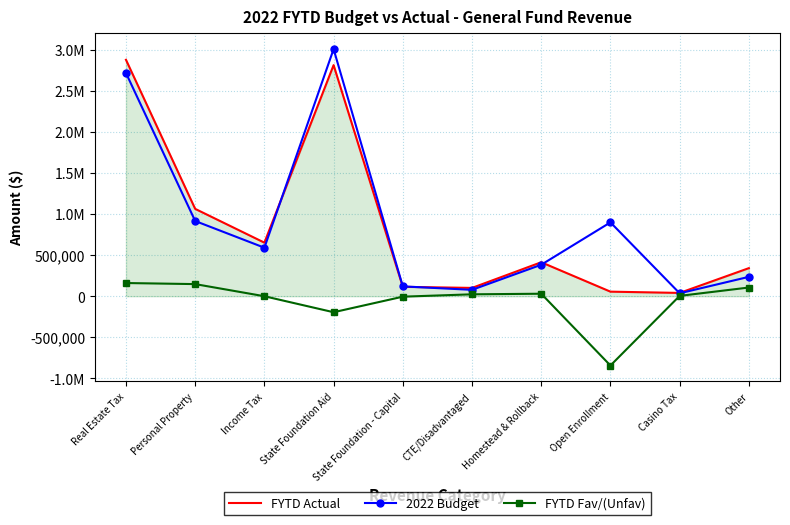

Reading right to left, list all the values displayed in this chart.

FYTD Actual: Other=342280.7	Casino Tax=40420.3	Open Enrollment=55837.7	Homestead & Rollback=414090.5	CTE/Disadvantaged=101437.5	State Foundation - Capital=114653.9	State Foundation Aid=2816094.5	Income Tax=653061.8	Personal Property=1064489.5	Real Estate Tax=2881003.0
2022 Budget: Other=236155.0	Casino Tax=36000.0	Open Enrollment=900000.0	Homestead & Rollback=383500.0	CTE/Disadvantaged=78000.0	State Foundation - Capital=120000.0	State Foundation Aid=3011000.0	Income Tax=591360.0	Personal Property=916661.0	Real Estate Tax=2720063.0
FYTD Fav/(Unfav): Other=106125.7	Casino Tax=4420.3	Open Enrollment=-844162.3	Homestead & Rollback=30590.5	CTE/Disadvantaged=23437.5	State Foundation - Capital=-5346.1	State Foundation Aid=-194905.5	Income Tax=0.0	Personal Property=147828.5	Real Estate Tax=160940.0